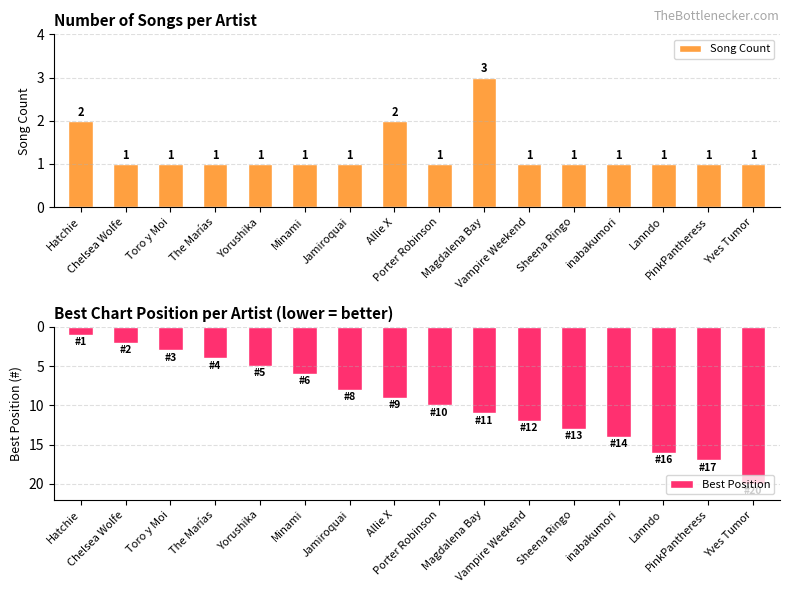

How many data points does each series have?

16